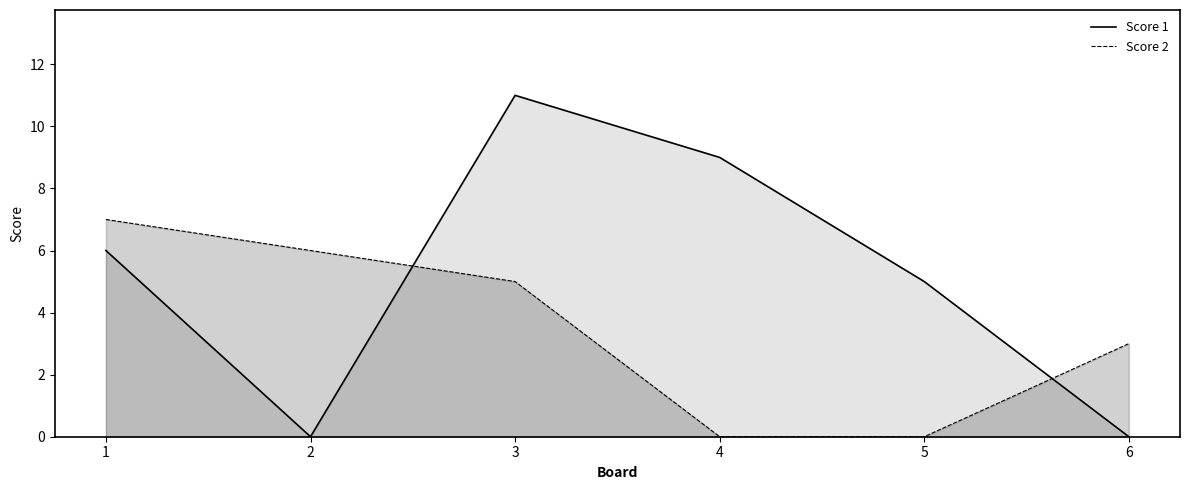

What is the maximum value for Score 1?

11